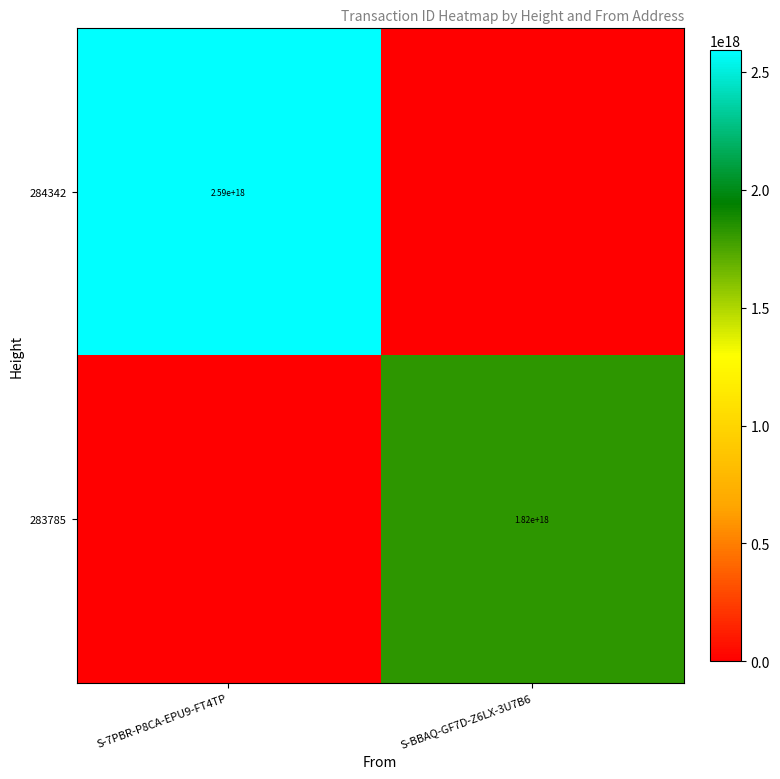

Is it true that 283785 equals 1820000000000000000 at S-BBAQ-GF7D-Z6LX-3U7B6?

True